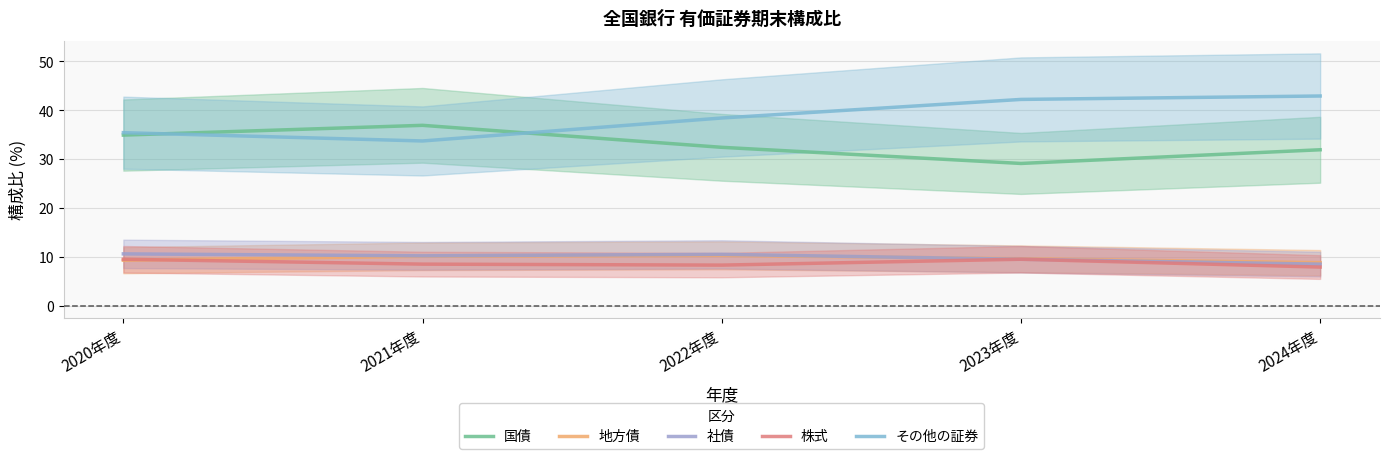

The value of その他の証券 at 2022年度 is 8.2. True or false?

False